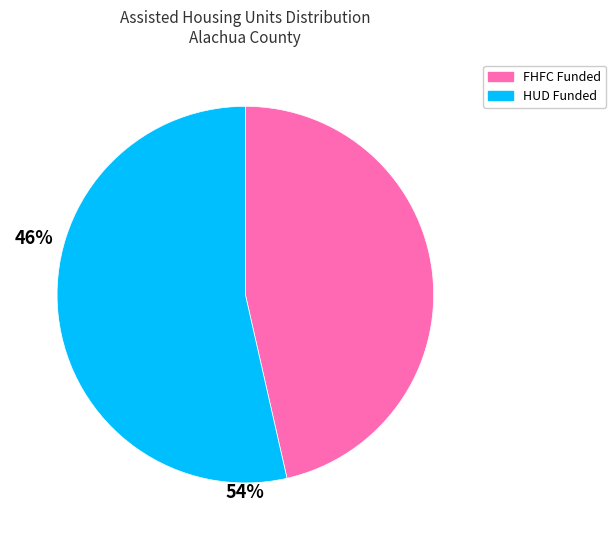

Is there any slice that represents more than half of the pie?

Yes